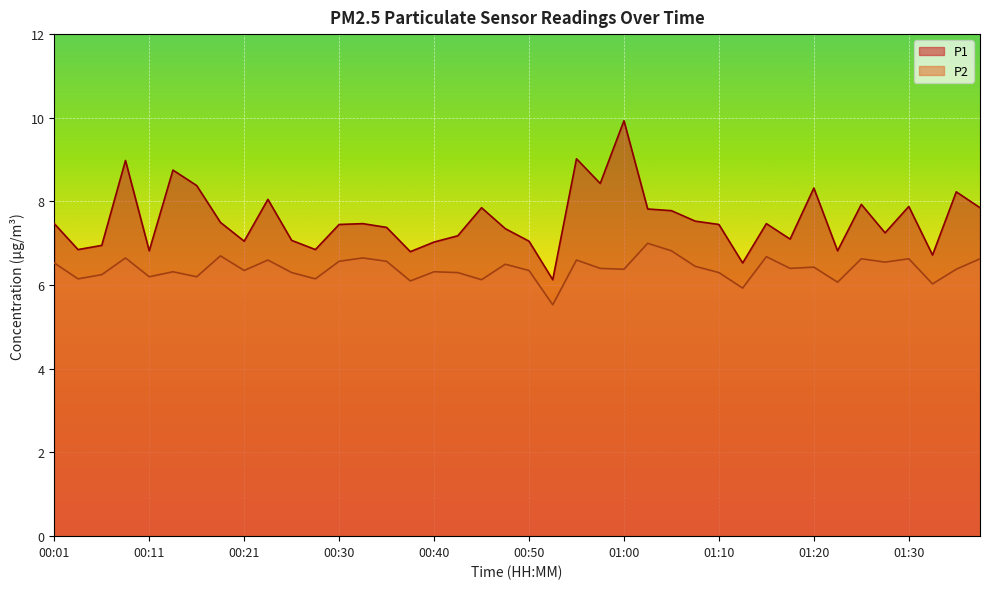

What is the label of the 26th point from the right?

00:35